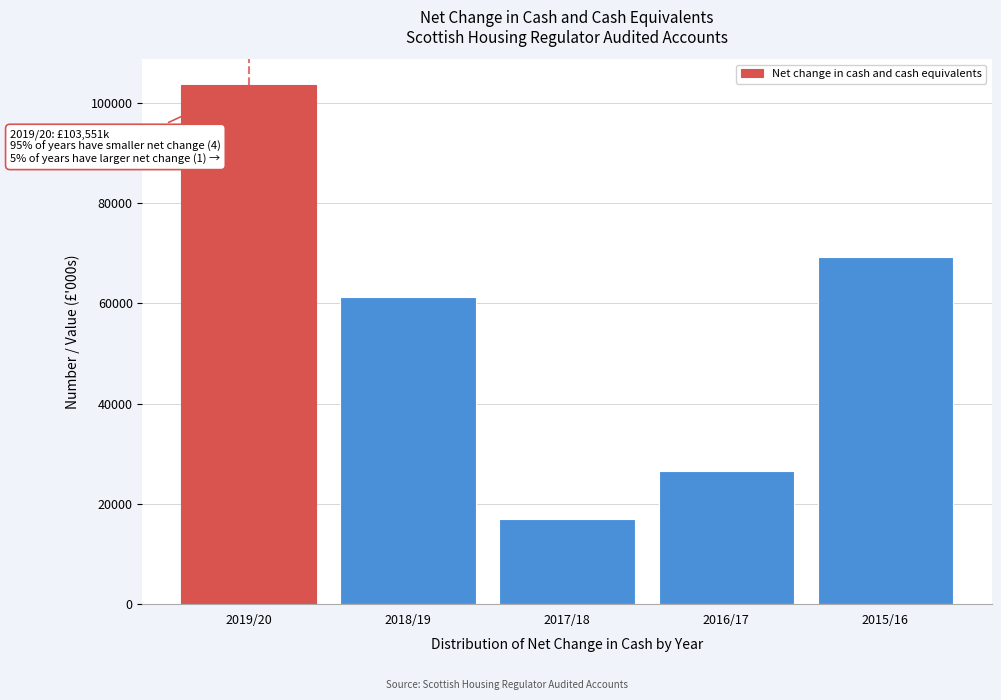

Reading right to left, transcribe all the data shown in this chart.

2015/16=69308.3	2016/17=26520.0	2017/18=17055.2	2018/19=61342.6	2019/20=103551.0